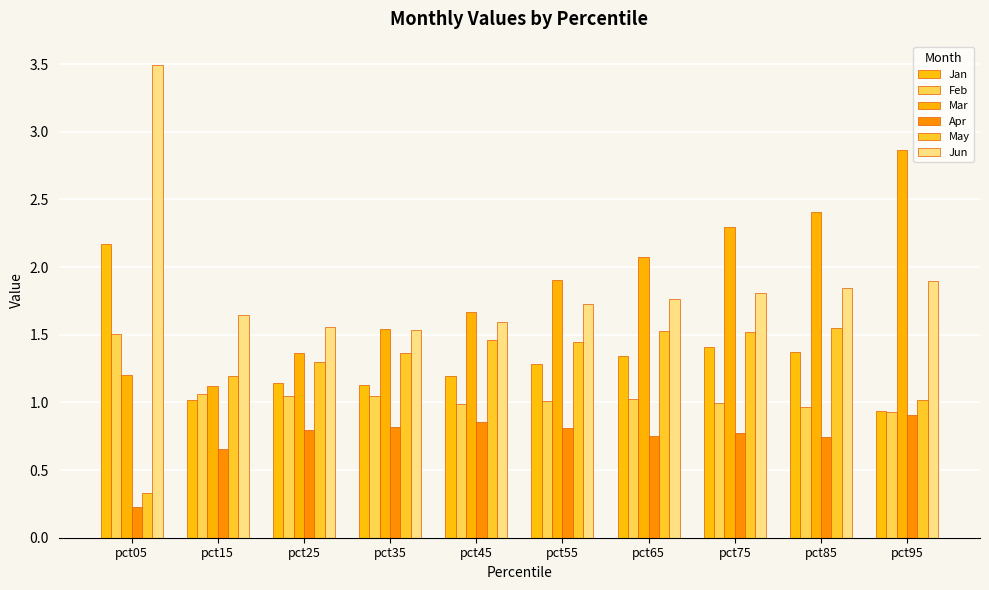

The value of Apr at pct65 is 0.8. True or false?

True